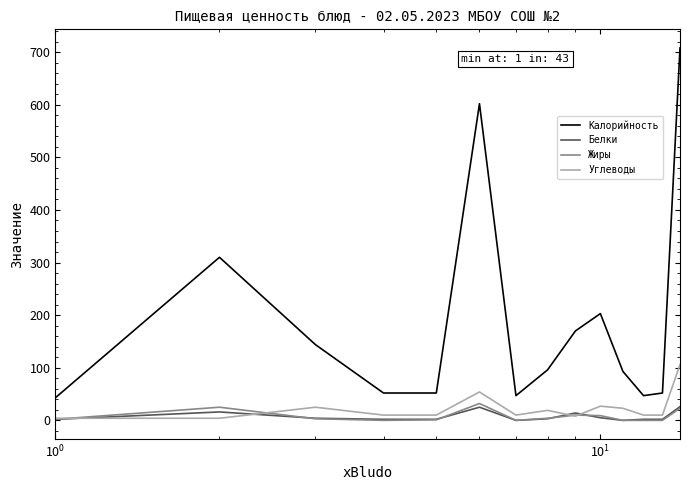

Which series has the largest total across all categories?

Калорийность